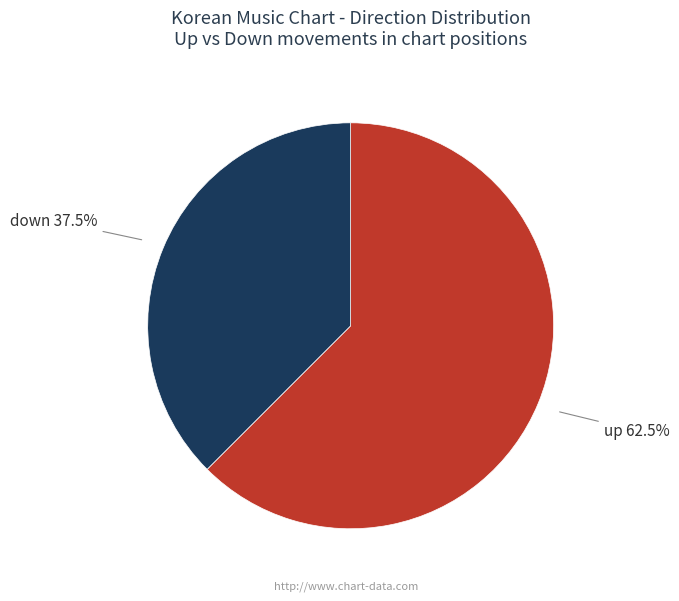

Which category has the biggest portion of the pie?

up